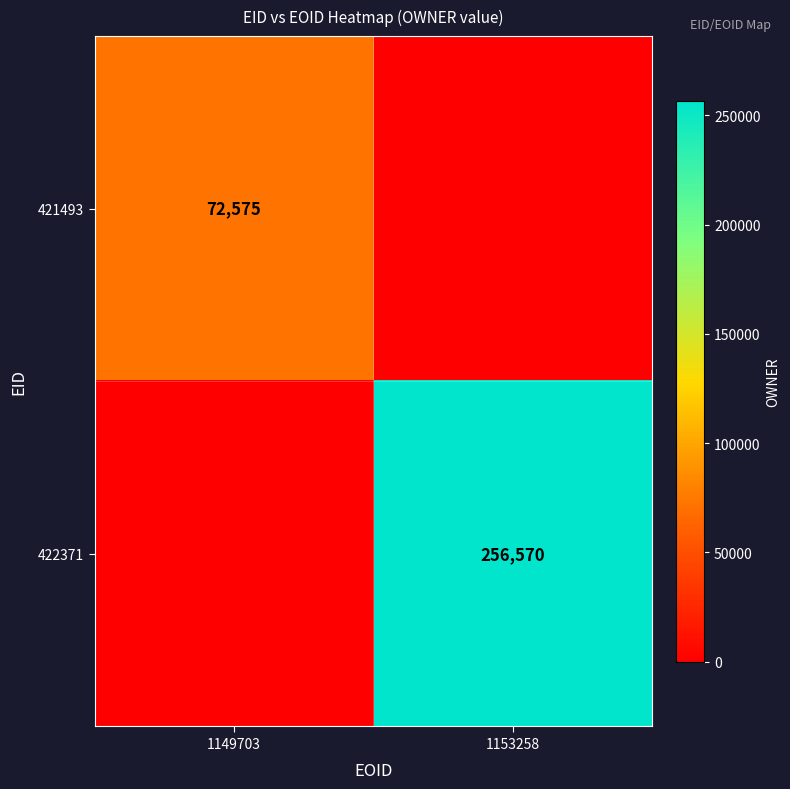

The 421493 series shows 72575 at 1149703. True or false?

True